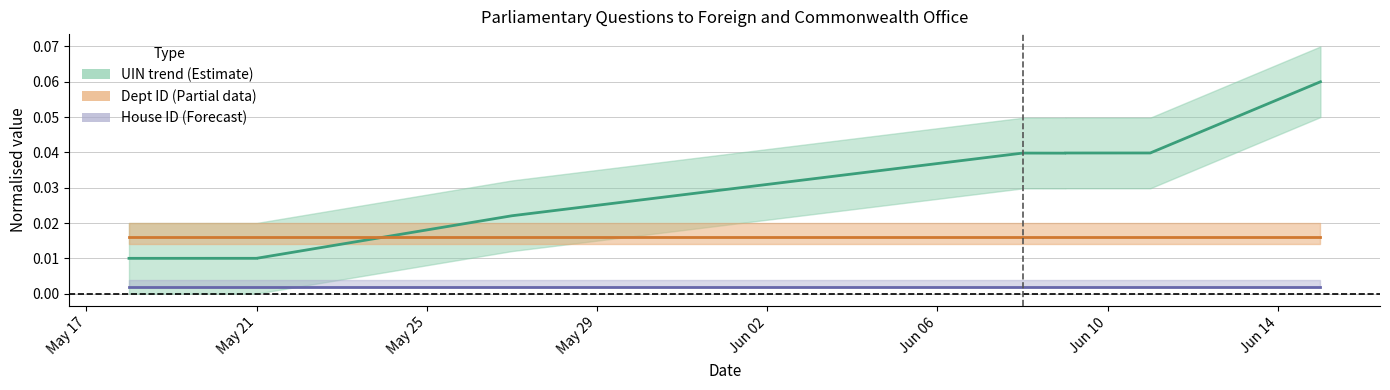

The House ID (norm) series shows 0.0 at Jun 02. True or false?

False